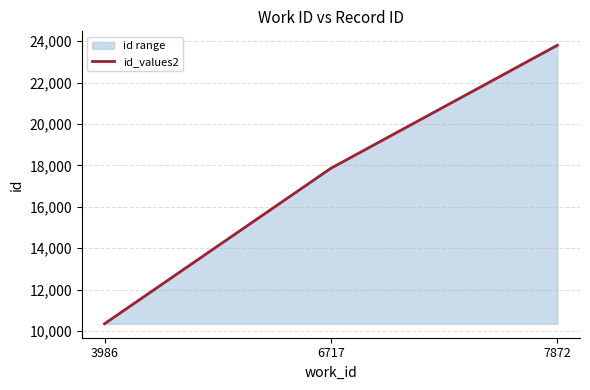

What is the smallest value displayed?

10355